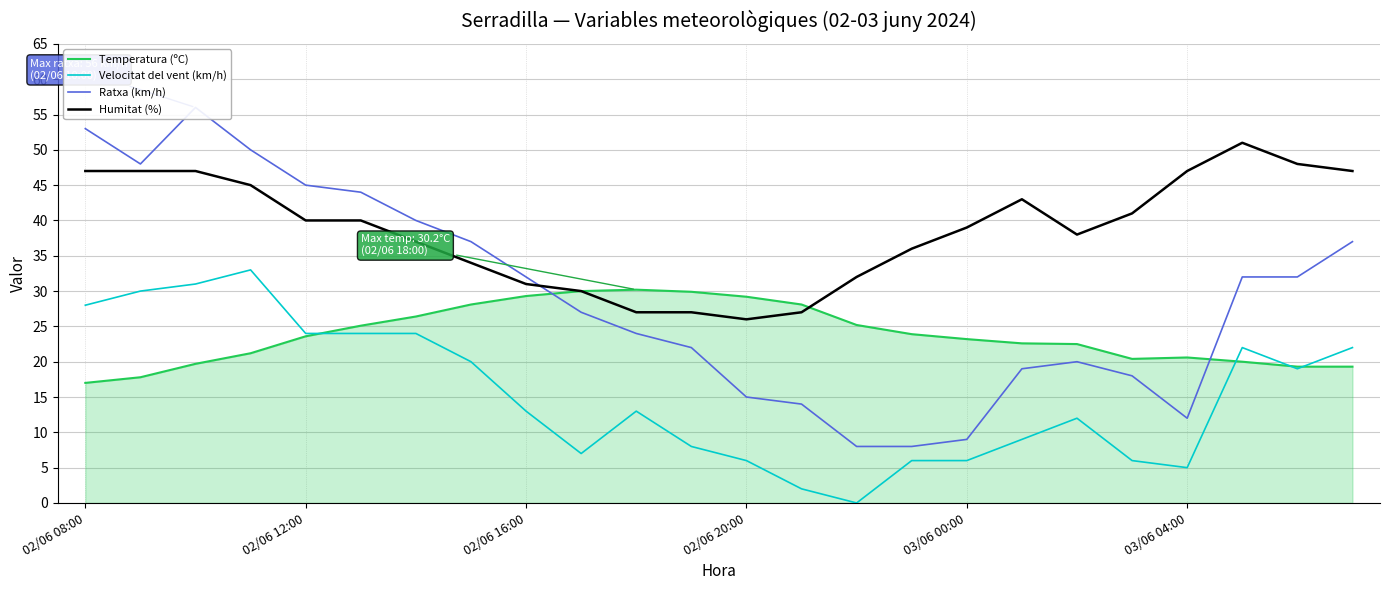

Does the chart have visible grid lines?

Yes